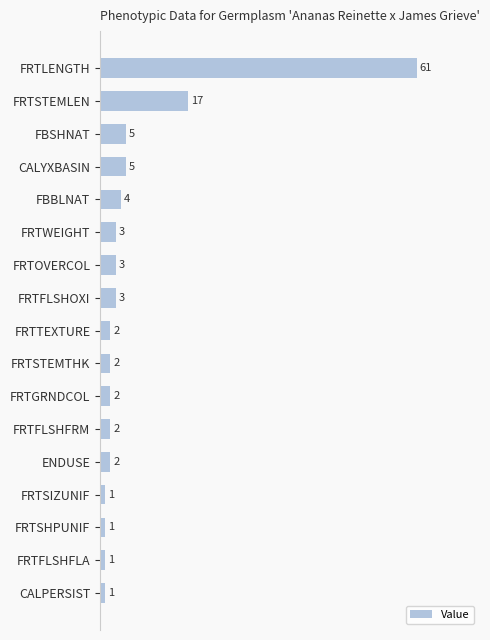

Reading bottom to top, extract all data points from this chart.

1	1	1	1	2	2	2	2	2	3	3	3	4	5	5	17	61